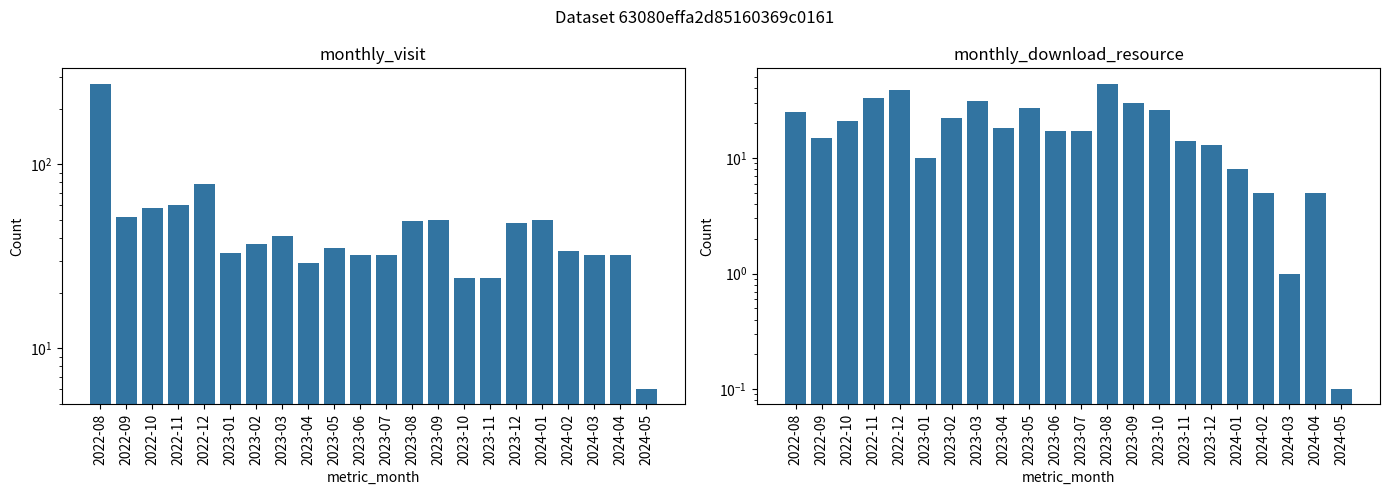

Rank the categories by monthly_download_resource value from highest to lowest.

2023-08, 2022-12, 2022-11, 2023-03, 2023-09, 2023-05, 2023-10, 2022-08, 2023-02, 2022-10, 2023-04, 2023-06, 2023-07, 2022-09, 2023-11, 2023-12, 2023-01, 2024-01, 2024-02, 2024-04, 2024-03, 2024-05